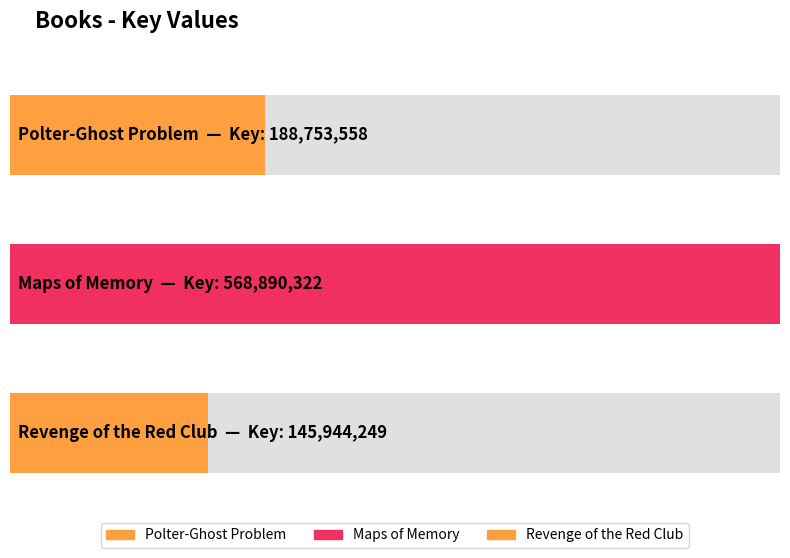

What is the difference between the maximum and minimum values?

422946073